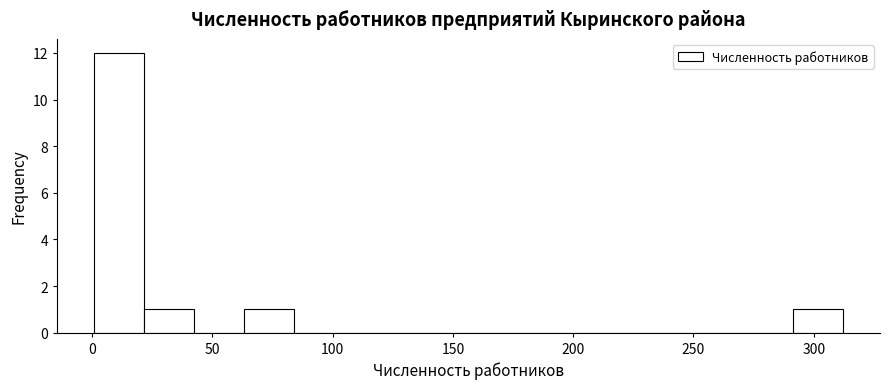

How tall is the bar that spans 0 to 20 on the x-axis? Neither the bar edges nor the heights are printed on the chart, so give them approximately, as read against the axes.

12